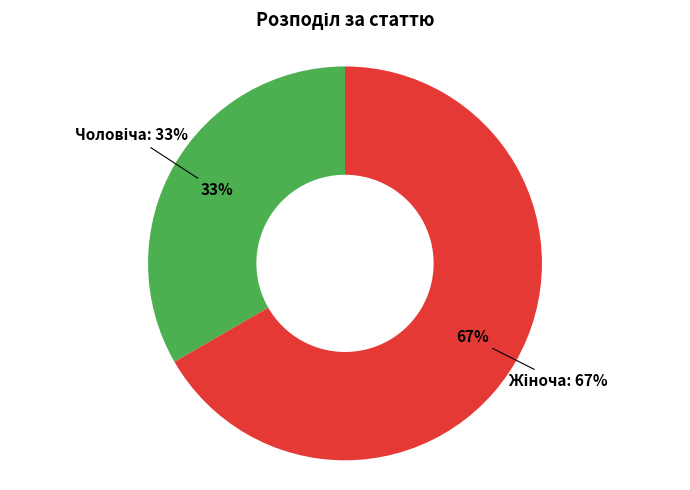

Count the number of slices in the pie.

2